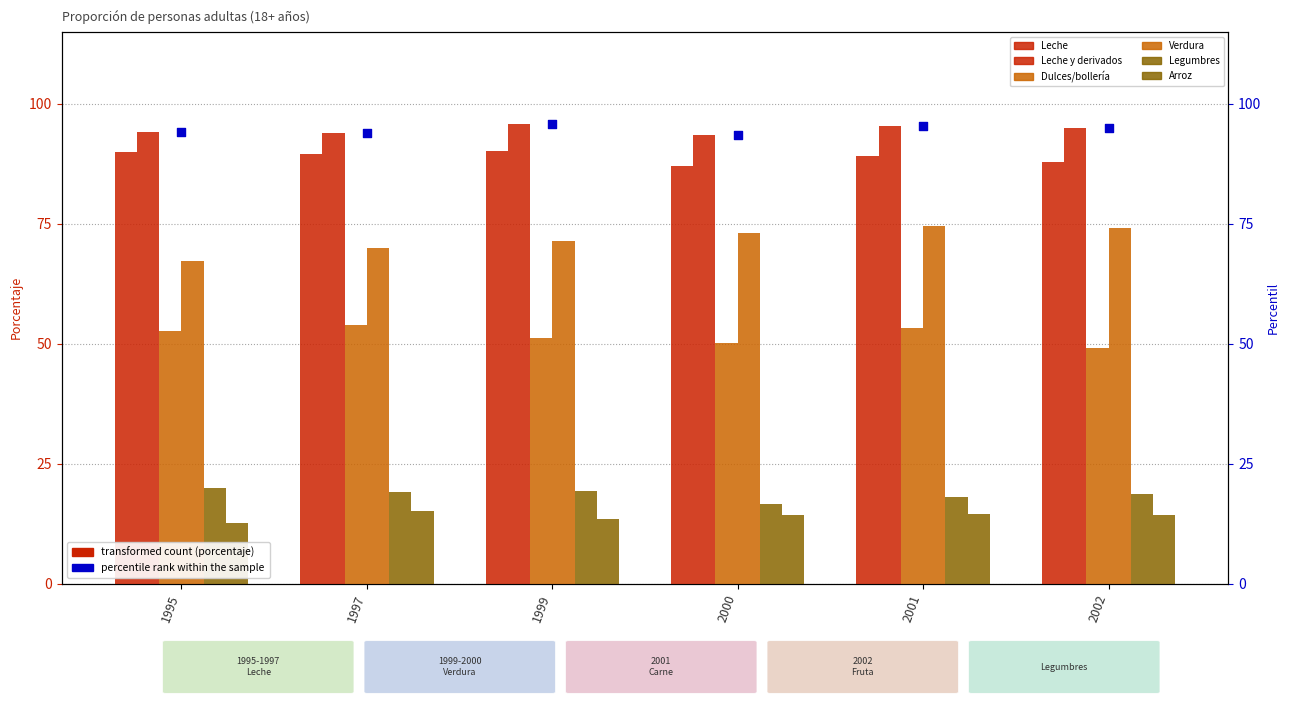

Which series has the largest total across all categories?

Leche y derivados